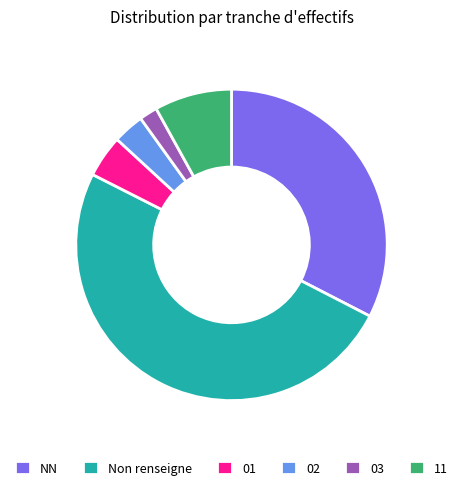

Which category has the smallest portion of the pie?

03